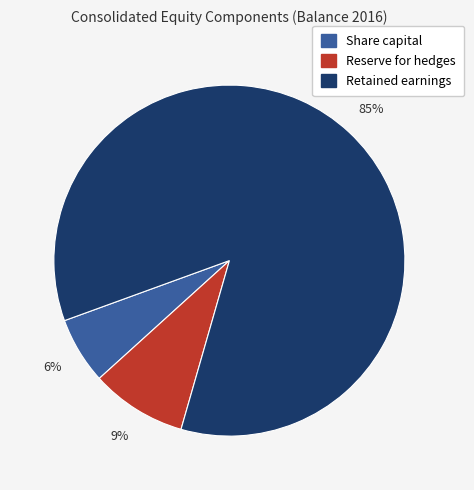

To the nearest percent, what is the average slice percentage?

33%